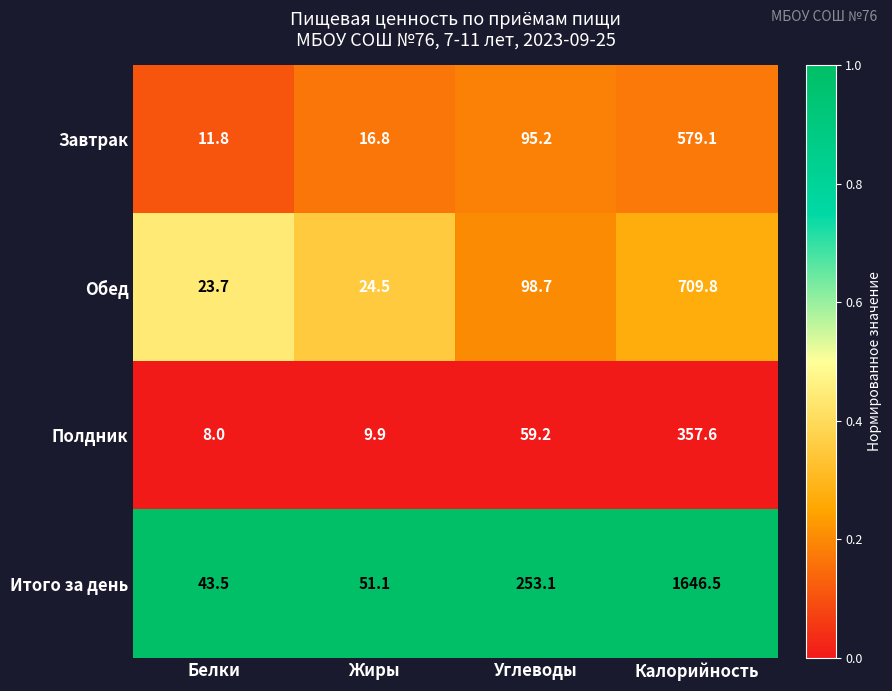

What is the greatest value displayed?

1646.5